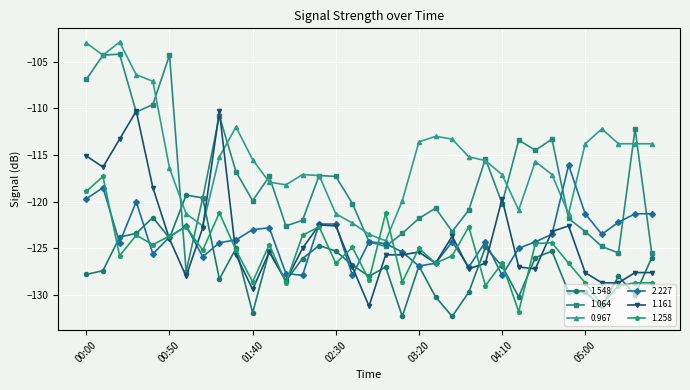

True or false: 0.967 has more than 1 points higher than both neighbors.

True